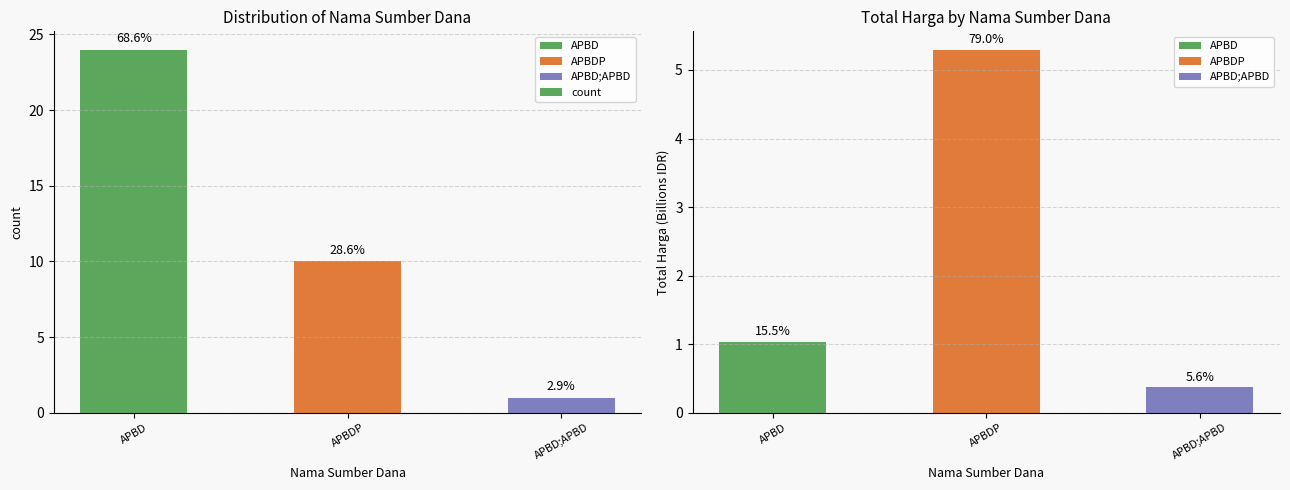

What is the difference between the values at APBD and APBDP?

14